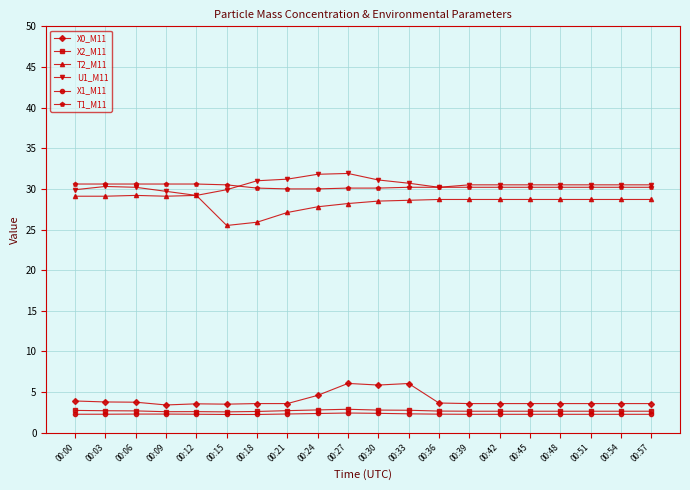

Which series has the largest range (max minus min)?

T2_M11